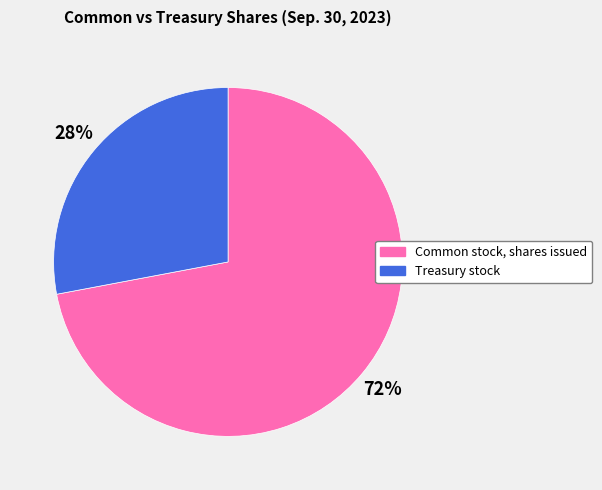

Do Treasury stock and Common stock, shares issued together represent more than half of the pie?

Yes